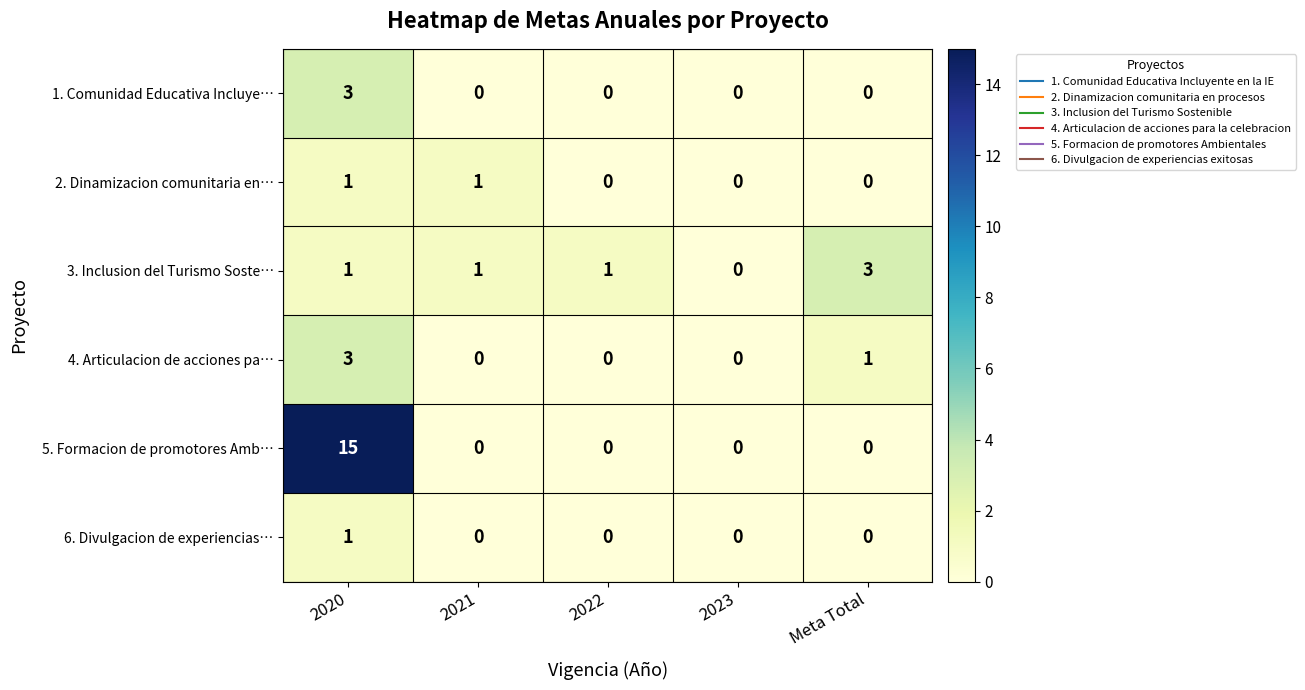

How many data points in 4. Articulacion de acciones pa… are above 0?

2